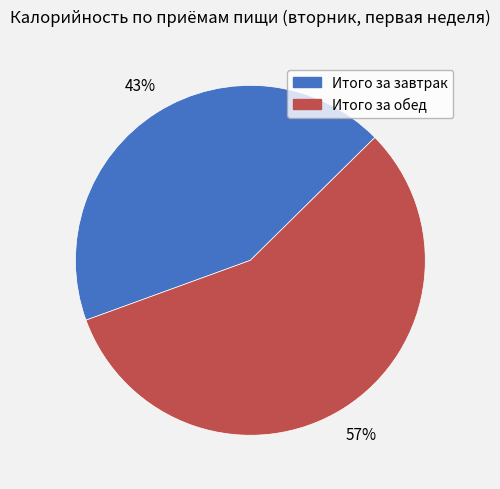

What percentage is the Итого за обед slice, to the nearest percent?

57%